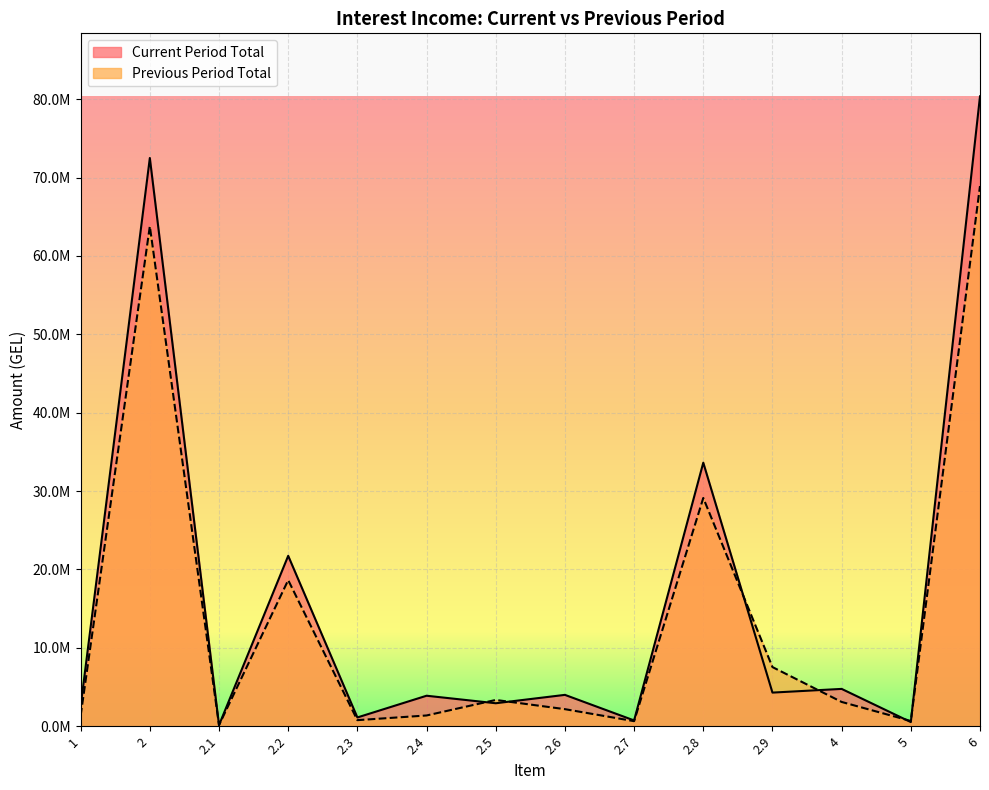

At 1, list the series in order from smallest to largest.

Previous Period Total, Current Period Total